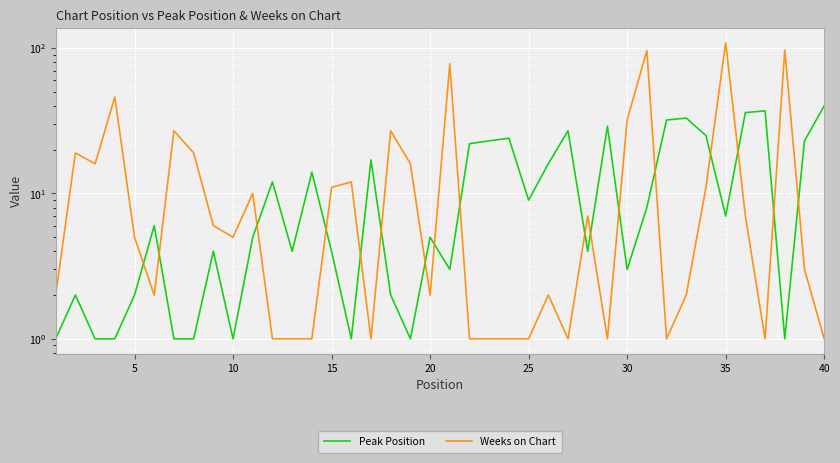

Reading right to left, extract all data points from this chart.

Peak Position: 40	23	1	37	36	7	25	33	32	8	3	29	4	27	16	9	24	23	22	3	5	1	2	17	1	4	14	4	12	5	1	4	1	1	6	2	1	1	2	1
Weeks on Chart: 1	3	97	1	7	109	11	2	1	96	32	1	7	1	2	1	1	1	1	78	2	16	27	1	12	11	1	1	1	10	5	6	19	27	2	5	46	16	19	2